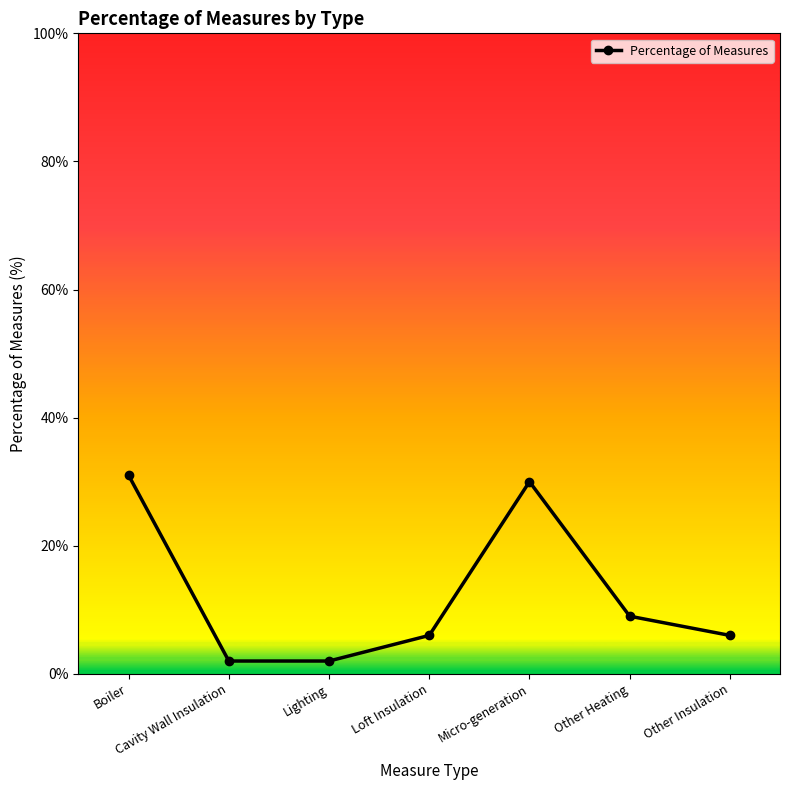

True or false: the data has more than 1 interior local peaks.

False